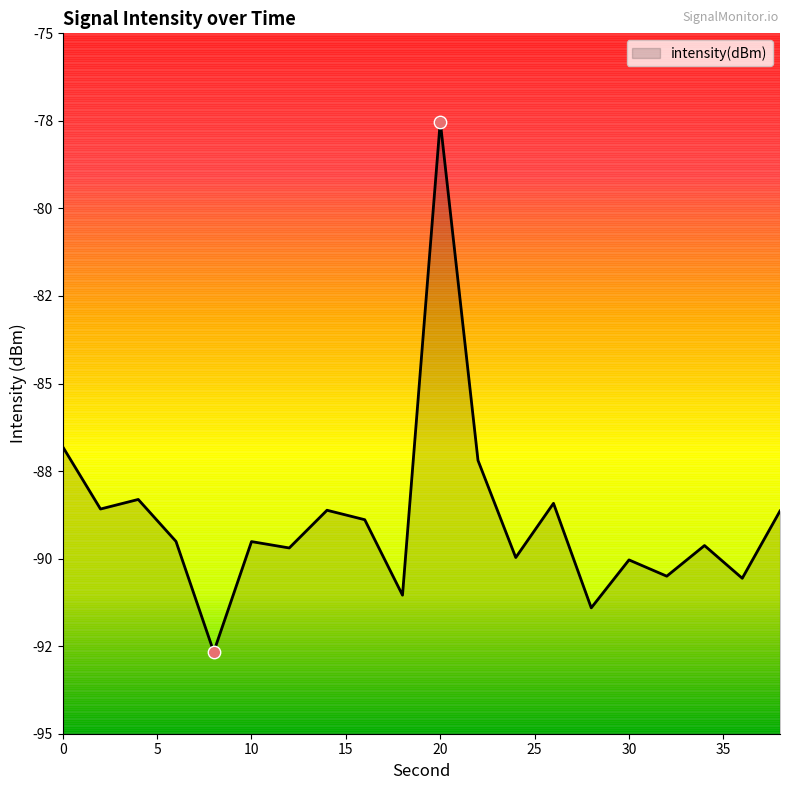

Between 26 and 12, which is larger?

26